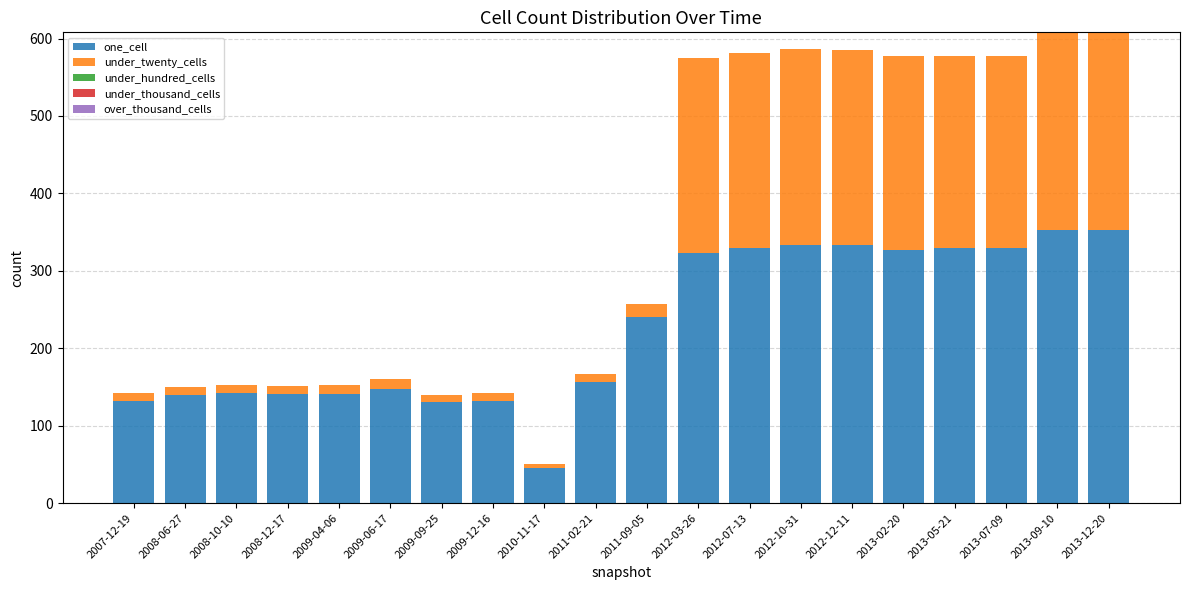

The one_cell series shows 83 at 2009-09-25. True or false?

False